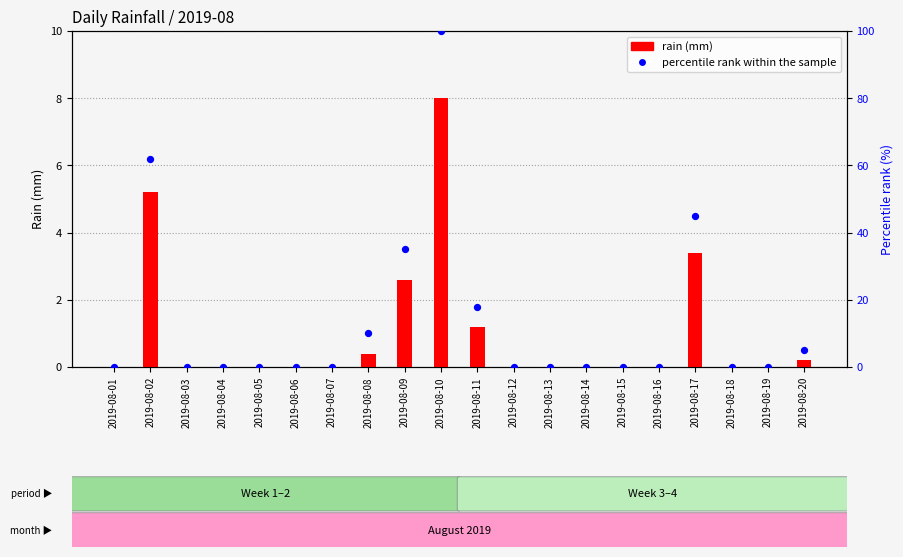

At how many categories does at least one series exceed 2?

7